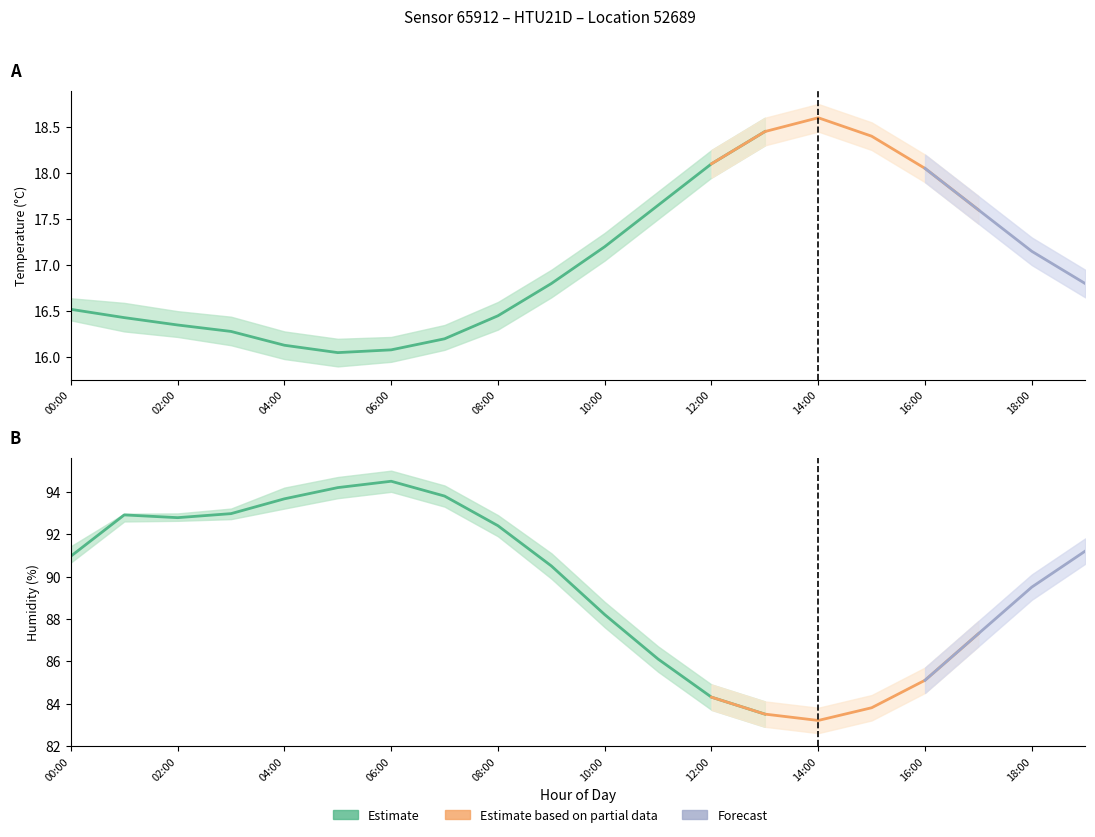

True or false: humidity_high has a value of 146.6 at 04:00.

False